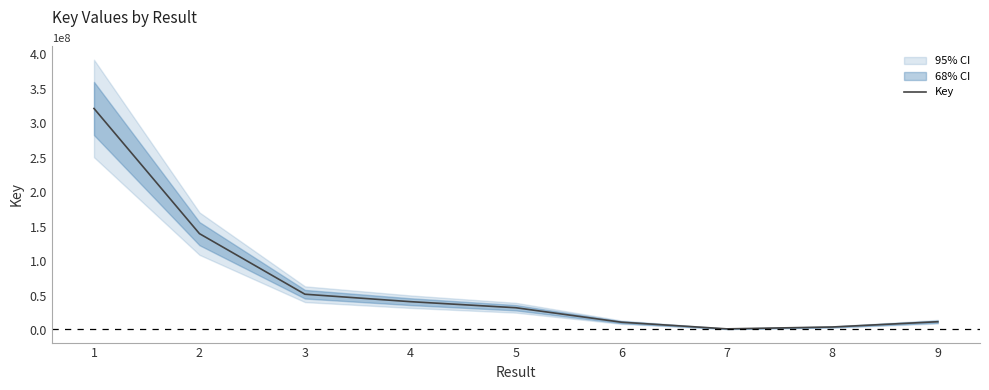

How many categories are shown in the chart?

9